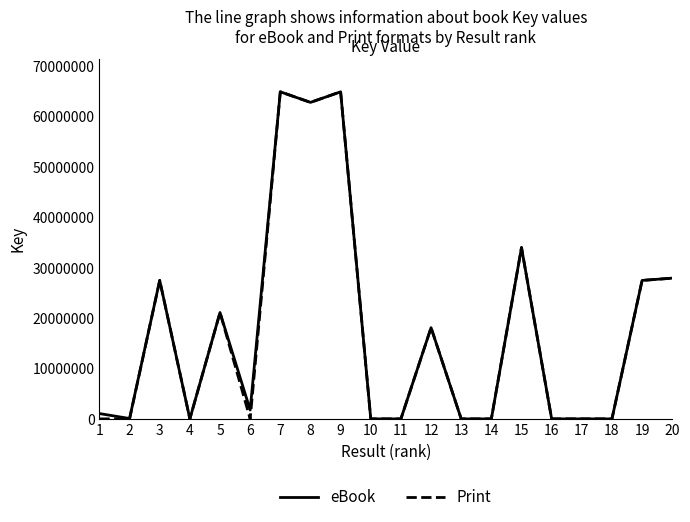

What is the maximum value for Print?

64966969